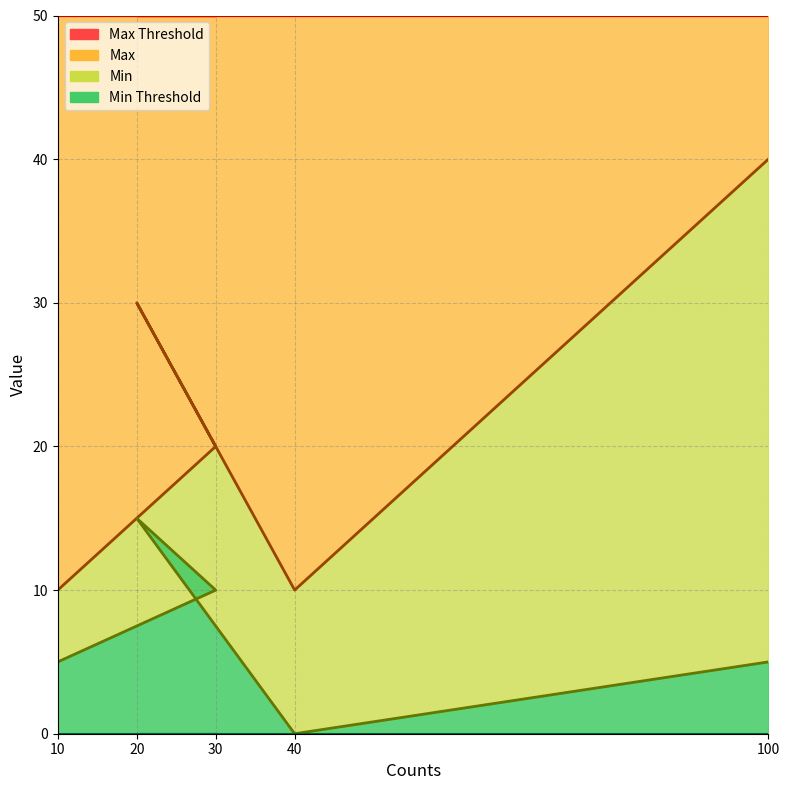

The Min series shows 6 at 40. True or false?

False